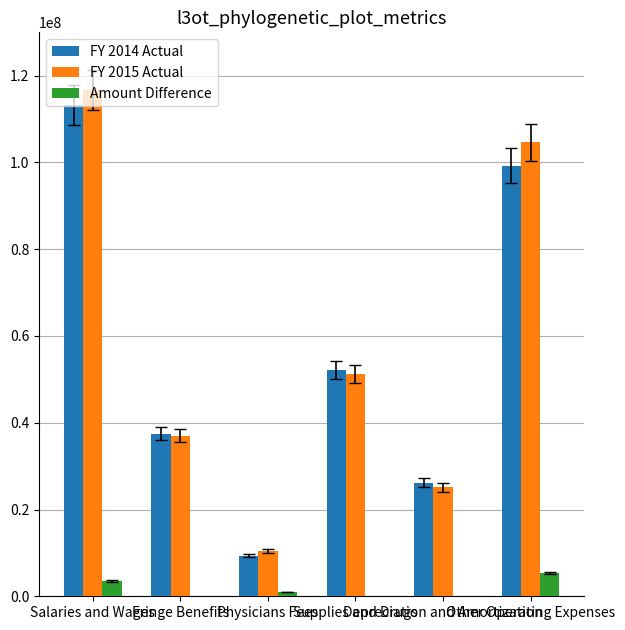

What is the value of the Amount Difference bar at the 5th from the left?

-1099000